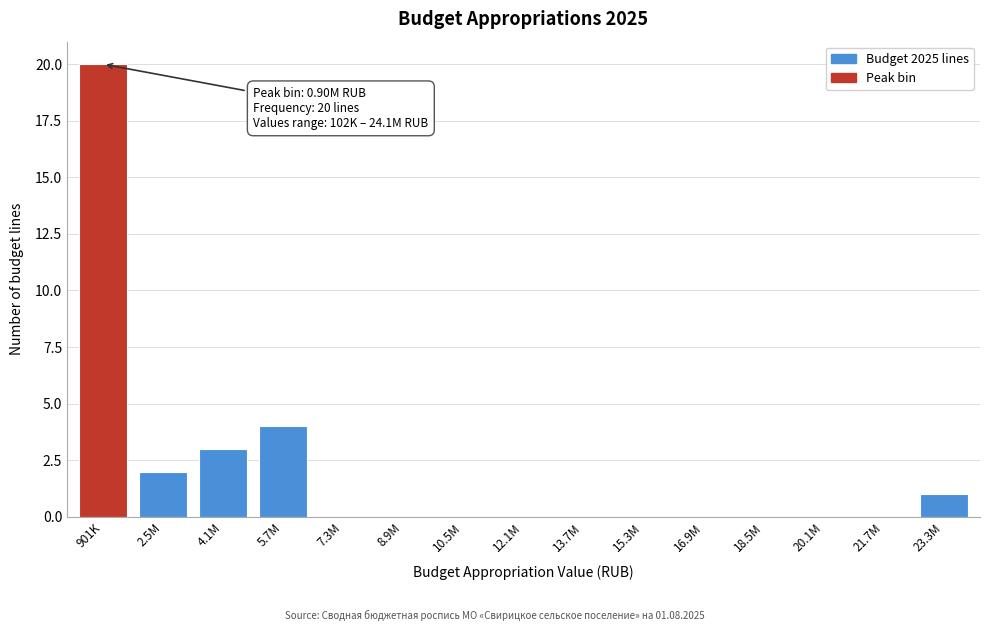

Reading left to right, list all the values displayed in this chart.

901K=20	2.5M=2	4.1M=3	5.7M=4	7.3M=0	8.9M=0	10.5M=0	12.1M=0	13.7M=0	15.3M=0	16.9M=0	18.5M=0	20.1M=0	21.7M=0	23.3M=1